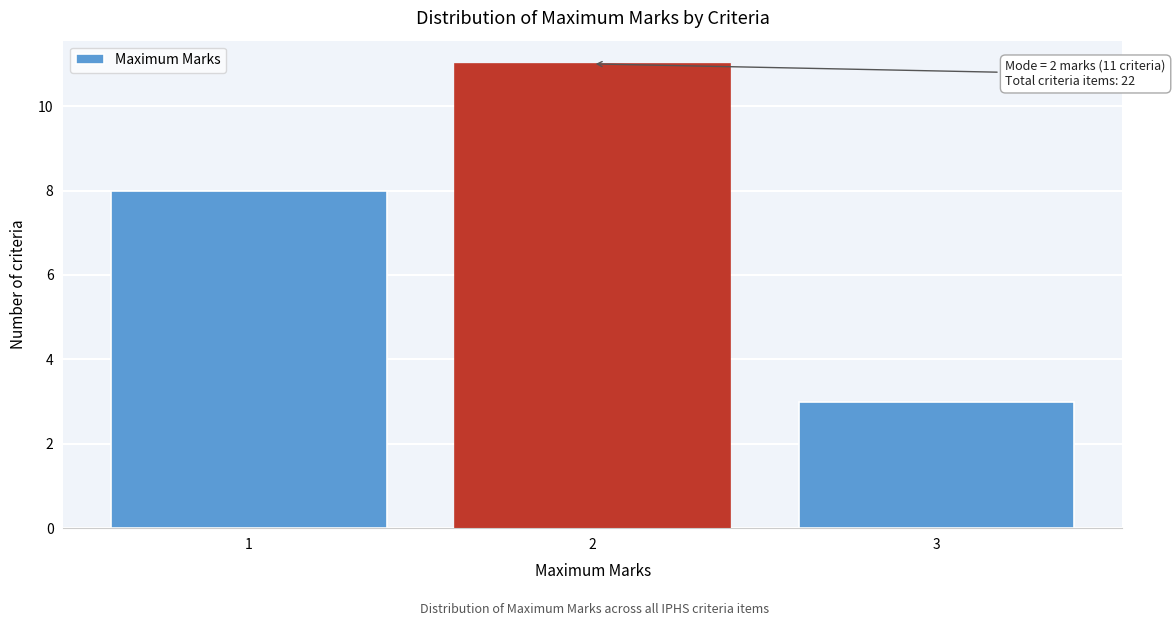

Reading right to left, transcribe all the data shown in this chart.

3	11	8